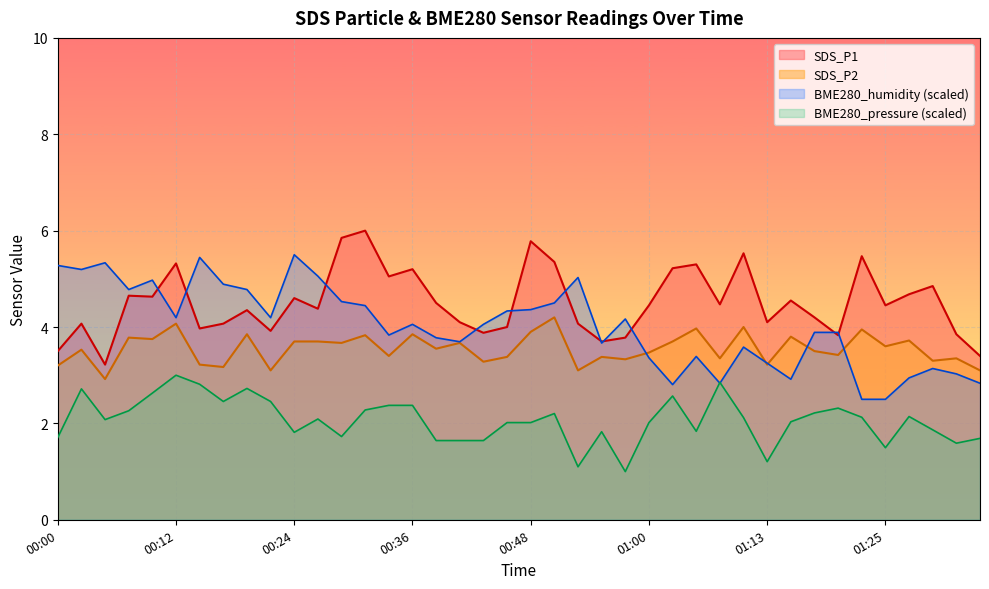

What is the value of the SDS_P1 point at the 25th from the left?

3.8